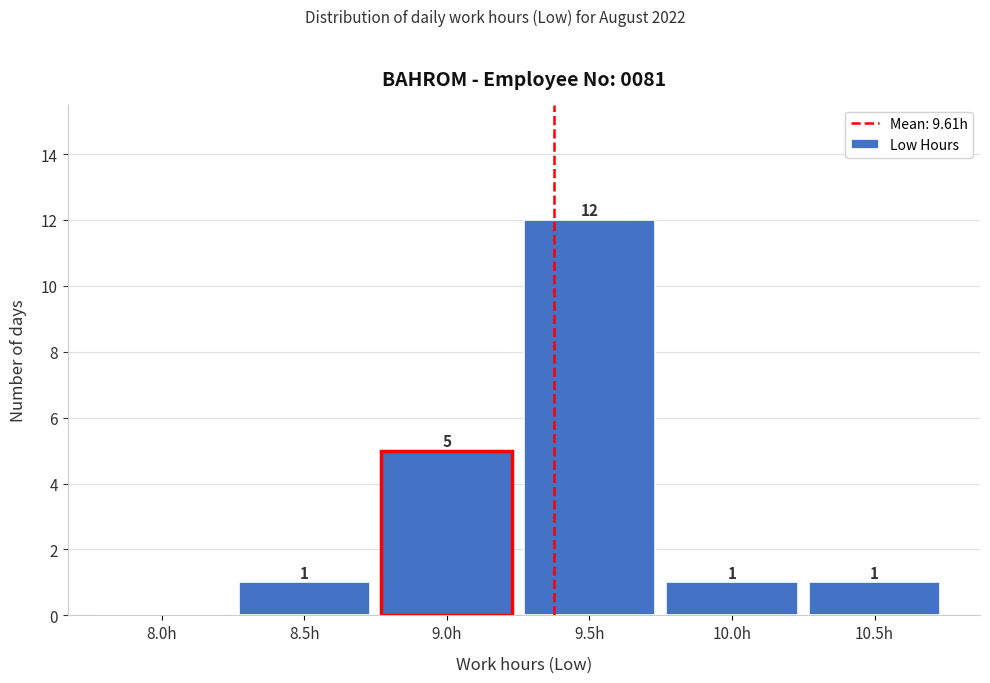

Reading left to right, extract all data points from this chart.

8.0h=0	8.5h=1	9.0h=5	9.5h=12	10.0h=1	10.5h=1